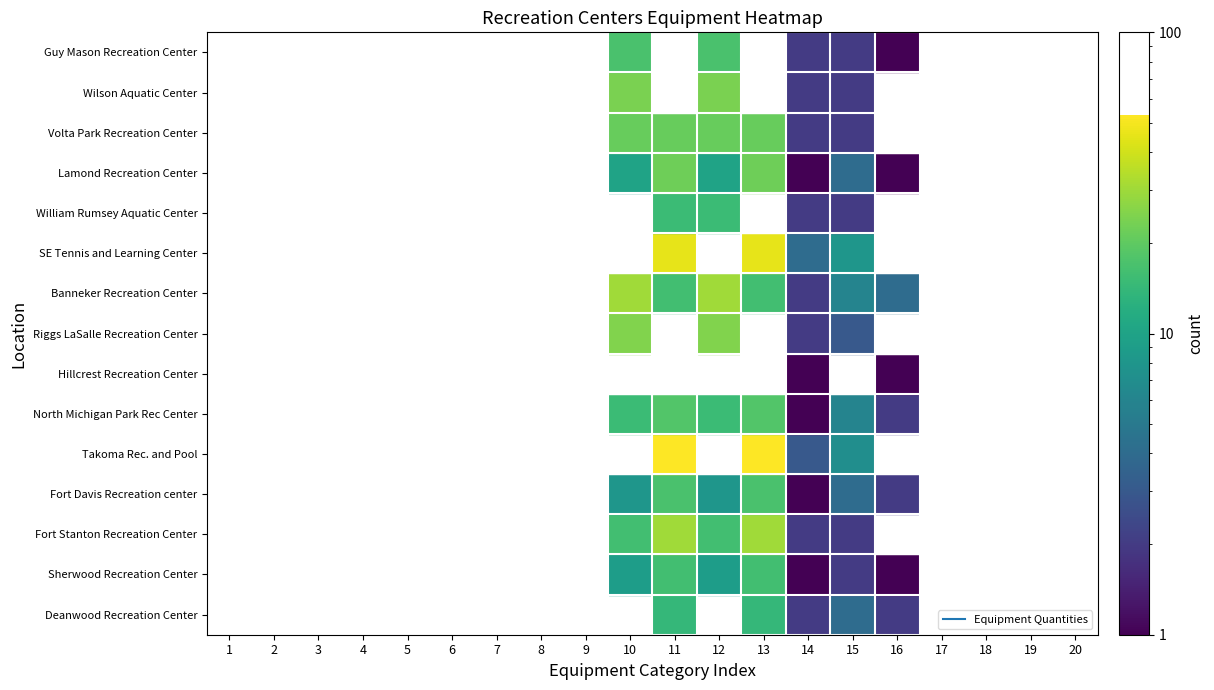

Between 0 and 13, which series saw the biggest shift?

SE Tennis and Learning Center